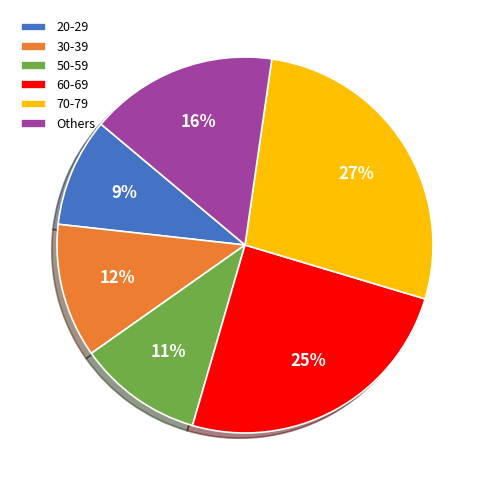

Combined, do Others and 50-59 account for over 50%?

No